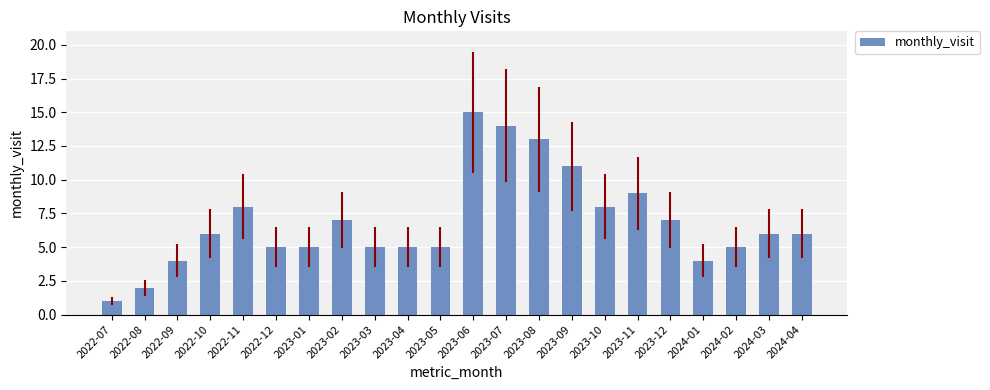

The value at 2023-05 is 5. True or false?

True